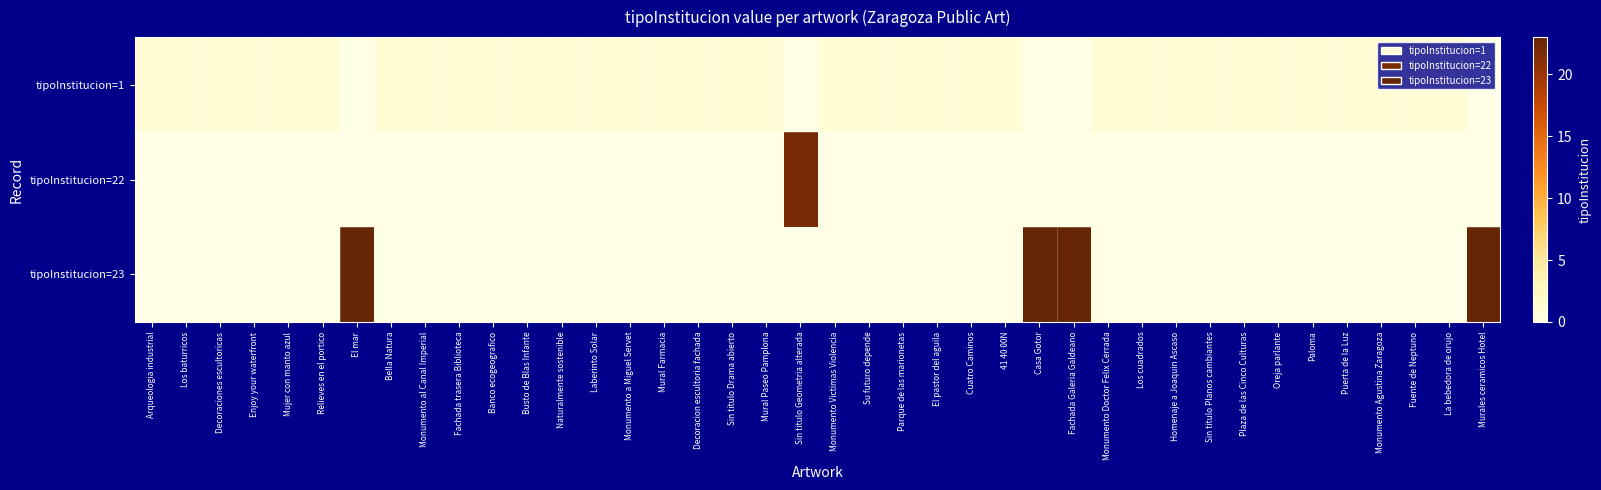

Reading right to left, list all the values displayed in this chart.

tipoInstitucion=1: Murales ceramicos Hotel=0	La bebedora de orujo=1	Fuente de Neptuno=1	Monumento Agustina Zaragoza=1	Puerta de la Luz=1	Paloma=1	Oreja parlante=1	Plaza de las Cinco Culturas=1	Sin titulo Planos cambiantes=1	Homenaje a Joaquin Ascaso=1	Los cuadrados=1	Monumento Doctor Felix Cerrada=1	Fachada Galeria Galdeano=0	Casa Gotor=0	41 40 00N=1	Cuatro Caminos=1	El pastor del aguila=1	Parque de las marionetas=1	Su futuro depende=1	Monumento Victimas Violencia=1	Sin titulo Geometria alterada=0	Mural Paseo Pamplona=1	Sin titulo Drama abierto=1	Decoracion escultoria fachada=1	Mural Farmacia=1	Monumento a Miguel Servet=1	Laberinto Solar=1	Naturalmente sostenible=1	Busto de Blas Infante=1	Banco ecogeografico=1	Fachada trasera Biblioteca=1	Monumento al Canal Imperial=1	Bella Natura=1	El mar=0	Relieves en el portico=1	Mujer con manto azul=1	Enjoy your waterfront=1	Decoraciones escultoricas=1	Los baturricos=1	Arqueologia industrial=1
tipoInstitucion=22: Murales ceramicos Hotel=0	La bebedora de orujo=0	Fuente de Neptuno=0	Monumento Agustina Zaragoza=0	Puerta de la Luz=0	Paloma=0	Oreja parlante=0	Plaza de las Cinco Culturas=0	Sin titulo Planos cambiantes=0	Homenaje a Joaquin Ascaso=0	Los cuadrados=0	Monumento Doctor Felix Cerrada=0	Fachada Galeria Galdeano=0	Casa Gotor=0	41 40 00N=0	Cuatro Caminos=0	El pastor del aguila=0	Parque de las marionetas=0	Su futuro depende=0	Monumento Victimas Violencia=0	Sin titulo Geometria alterada=22	Mural Paseo Pamplona=0	Sin titulo Drama abierto=0	Decoracion escultoria fachada=0	Mural Farmacia=0	Monumento a Miguel Servet=0	Laberinto Solar=0	Naturalmente sostenible=0	Busto de Blas Infante=0	Banco ecogeografico=0	Fachada trasera Biblioteca=0	Monumento al Canal Imperial=0	Bella Natura=0	El mar=0	Relieves en el portico=0	Mujer con manto azul=0	Enjoy your waterfront=0	Decoraciones escultoricas=0	Los baturricos=0	Arqueologia industrial=0
tipoInstitucion=23: Murales ceramicos Hotel=23	La bebedora de orujo=0	Fuente de Neptuno=0	Monumento Agustina Zaragoza=0	Puerta de la Luz=0	Paloma=0	Oreja parlante=0	Plaza de las Cinco Culturas=0	Sin titulo Planos cambiantes=0	Homenaje a Joaquin Ascaso=0	Los cuadrados=0	Monumento Doctor Felix Cerrada=0	Fachada Galeria Galdeano=23	Casa Gotor=23	41 40 00N=0	Cuatro Caminos=0	El pastor del aguila=0	Parque de las marionetas=0	Su futuro depende=0	Monumento Victimas Violencia=0	Sin titulo Geometria alterada=0	Mural Paseo Pamplona=0	Sin titulo Drama abierto=0	Decoracion escultoria fachada=0	Mural Farmacia=0	Monumento a Miguel Servet=0	Laberinto Solar=0	Naturalmente sostenible=0	Busto de Blas Infante=0	Banco ecogeografico=0	Fachada trasera Biblioteca=0	Monumento al Canal Imperial=0	Bella Natura=0	El mar=23	Relieves en el portico=0	Mujer con manto azul=0	Enjoy your waterfront=0	Decoraciones escultoricas=0	Los baturricos=0	Arqueologia industrial=0